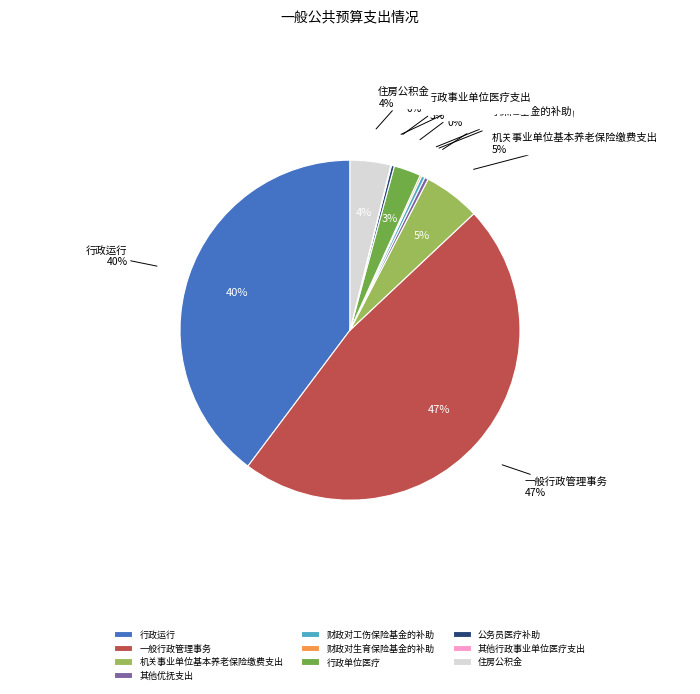

To the nearest percent, what is the average slice percentage?

10%